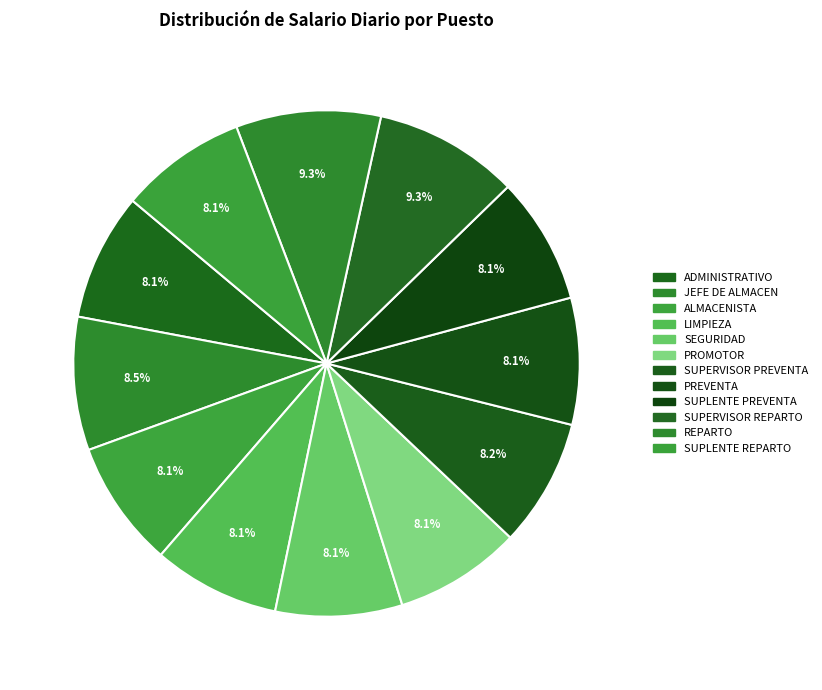

Rank the categories by value from lowest to highest.

ALMACENISTA, LIMPIEZA, SEGURIDAD, PROMOTOR, PREVENTA, SUPLENTE PREVENTA, SUPLENTE REPARTO, ADMINISTRATIVO, SUPERVISOR PREVENTA, JEFE DE ALMACEN, REPARTO, SUPERVISOR REPARTO